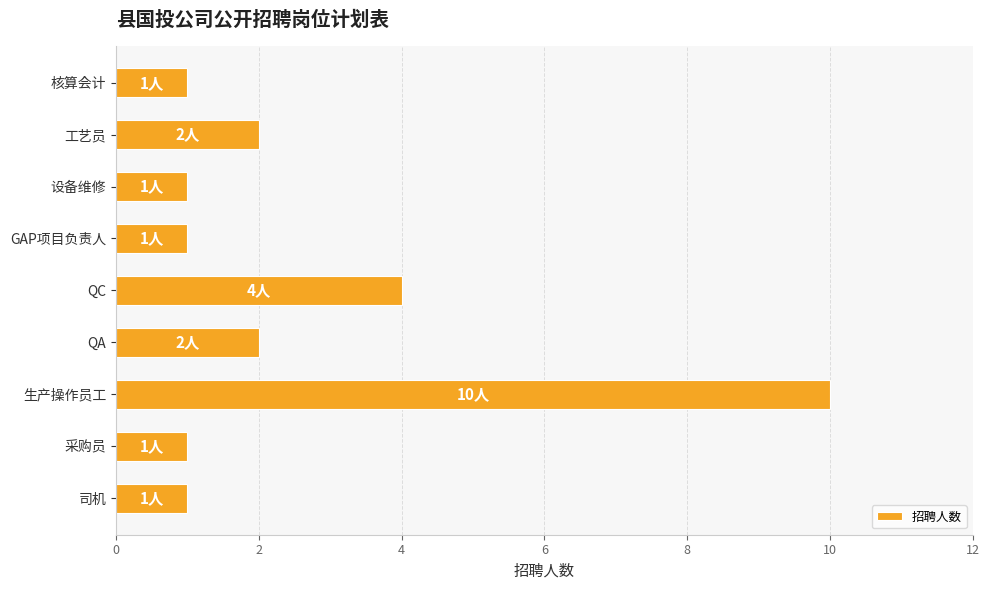

True or false: the data shows 1 at 核算会计.

True